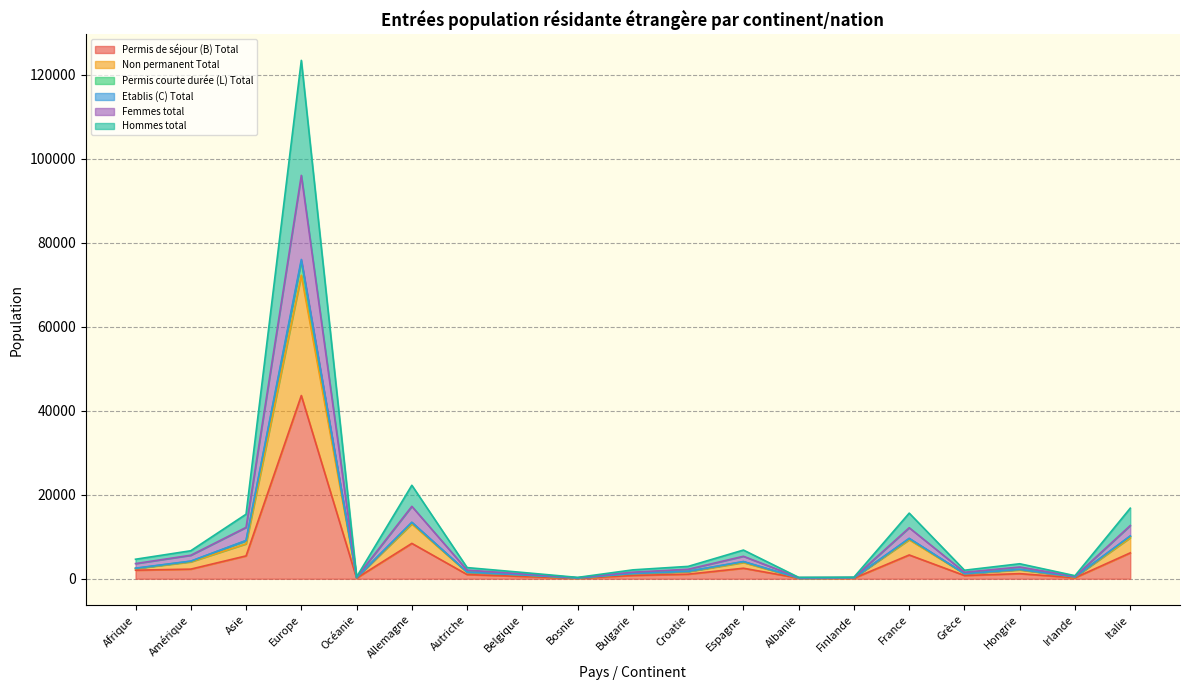

What is the maximum value for Permis de séjour (B) Total?

43620